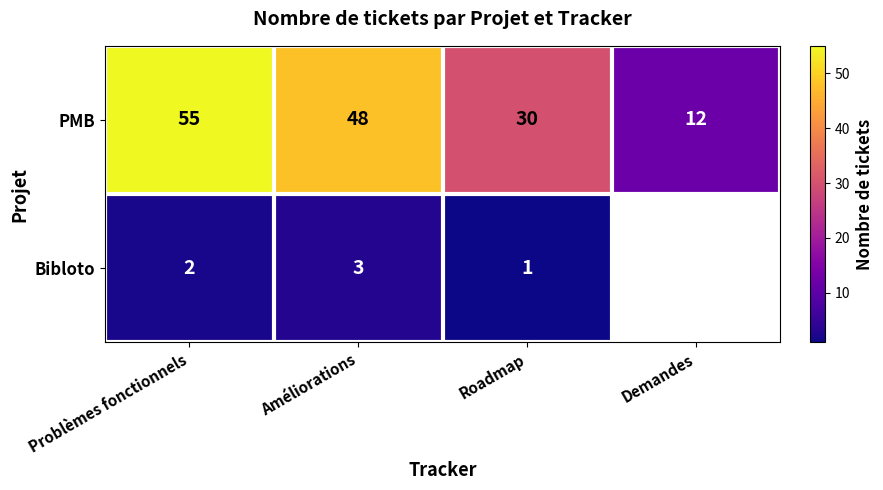

Which has a higher value, Demandes or Roadmap?

Roadmap